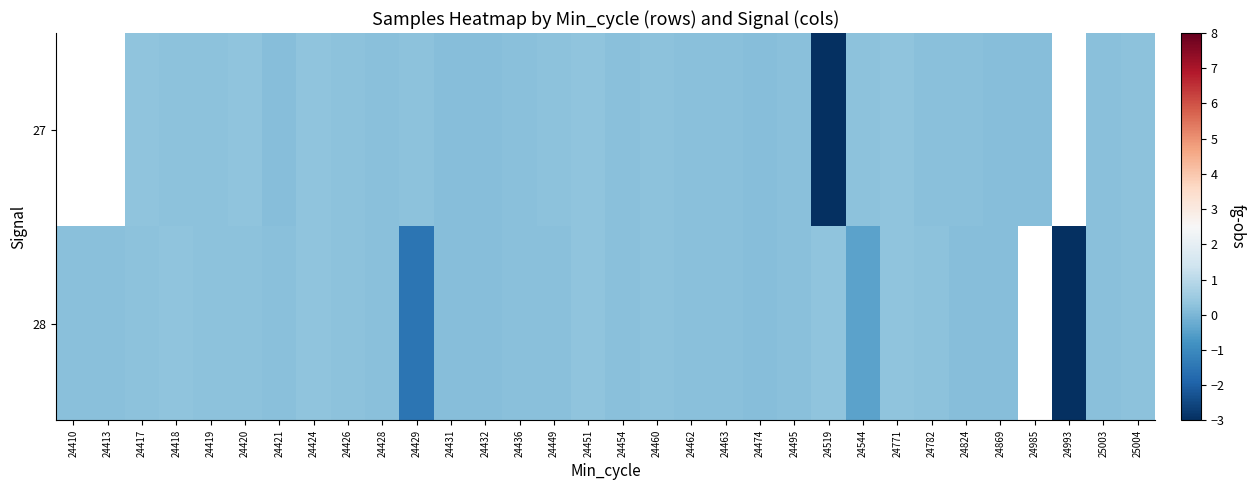

At which label is 28 closest to -2?

24429